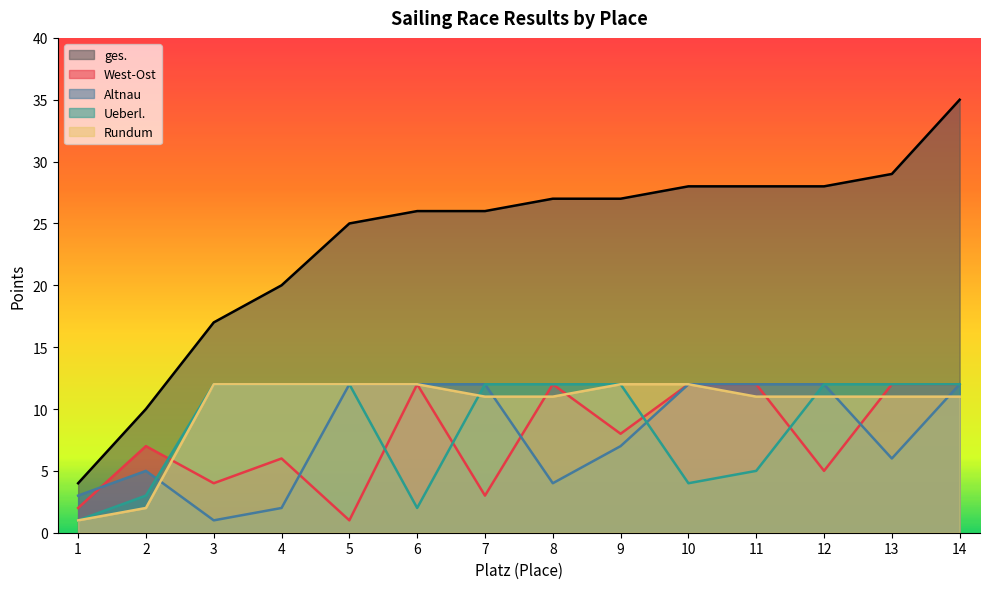

True or false: Altnau has more than 2 points higher than both neighbors.

False